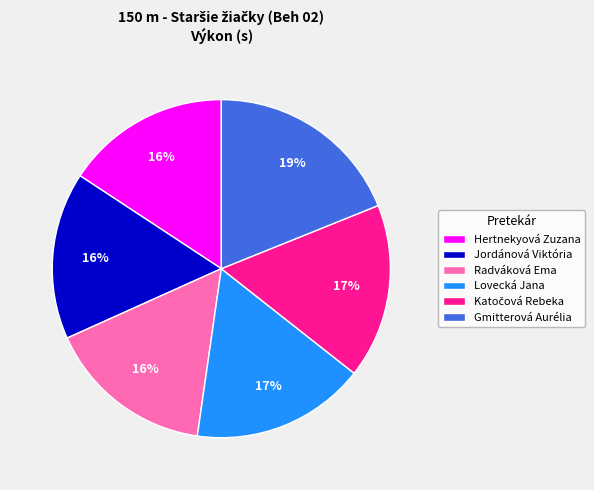

Count the number of slices in the pie.

6